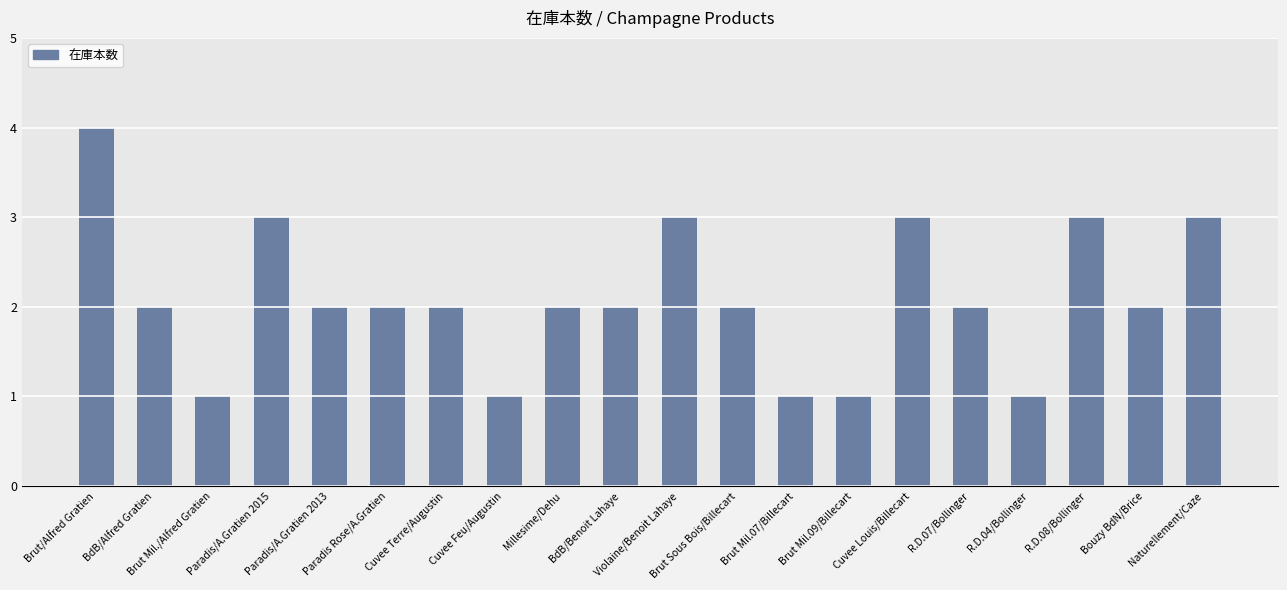

What is the ratio of the value at R.D.04/Bollinger to the value at Violaine/Benoit Lahaye?

0.3